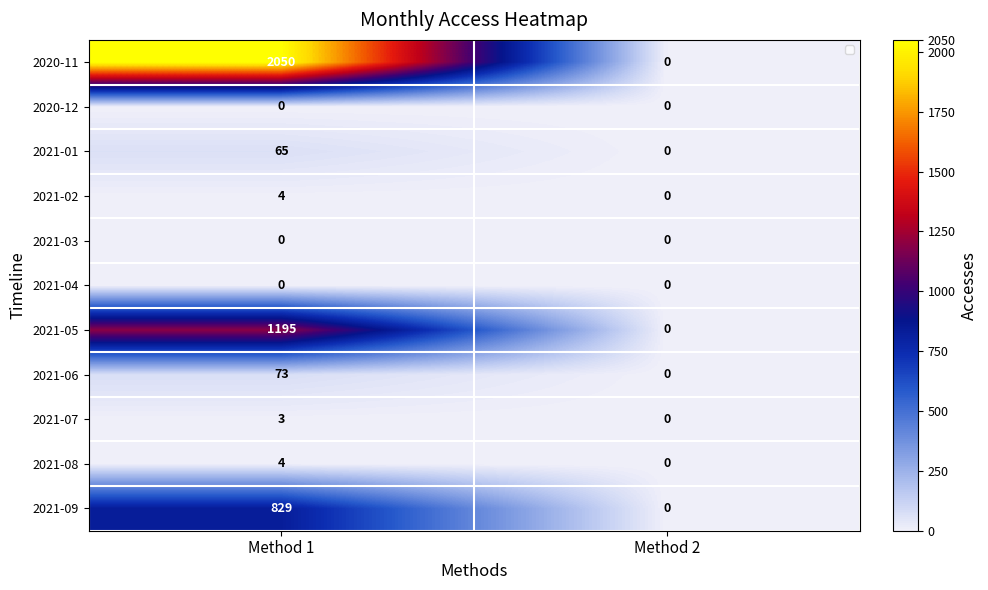

At which category is the sum across all series the highest?

Method 1